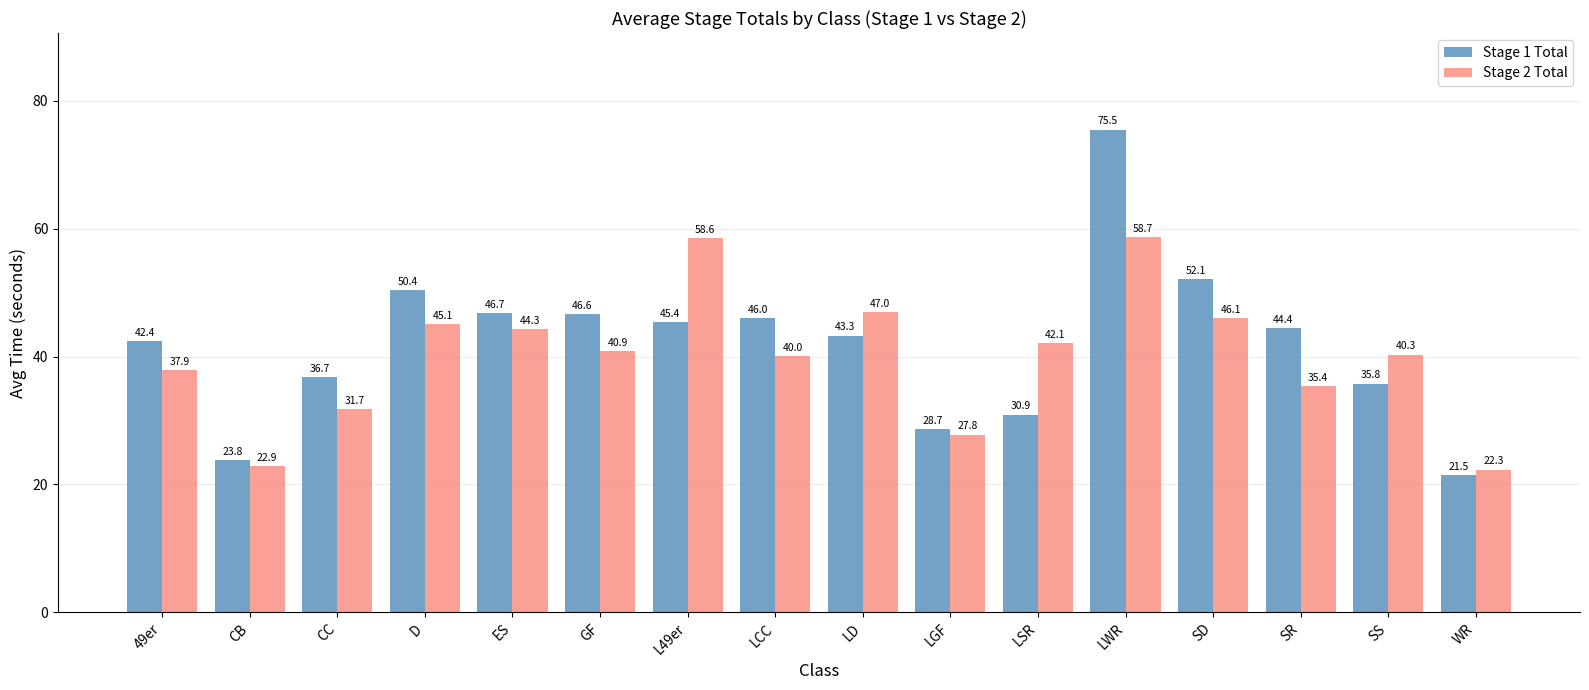

True or false: Stage 2 Total has a value of 97.1 at LWR.

False